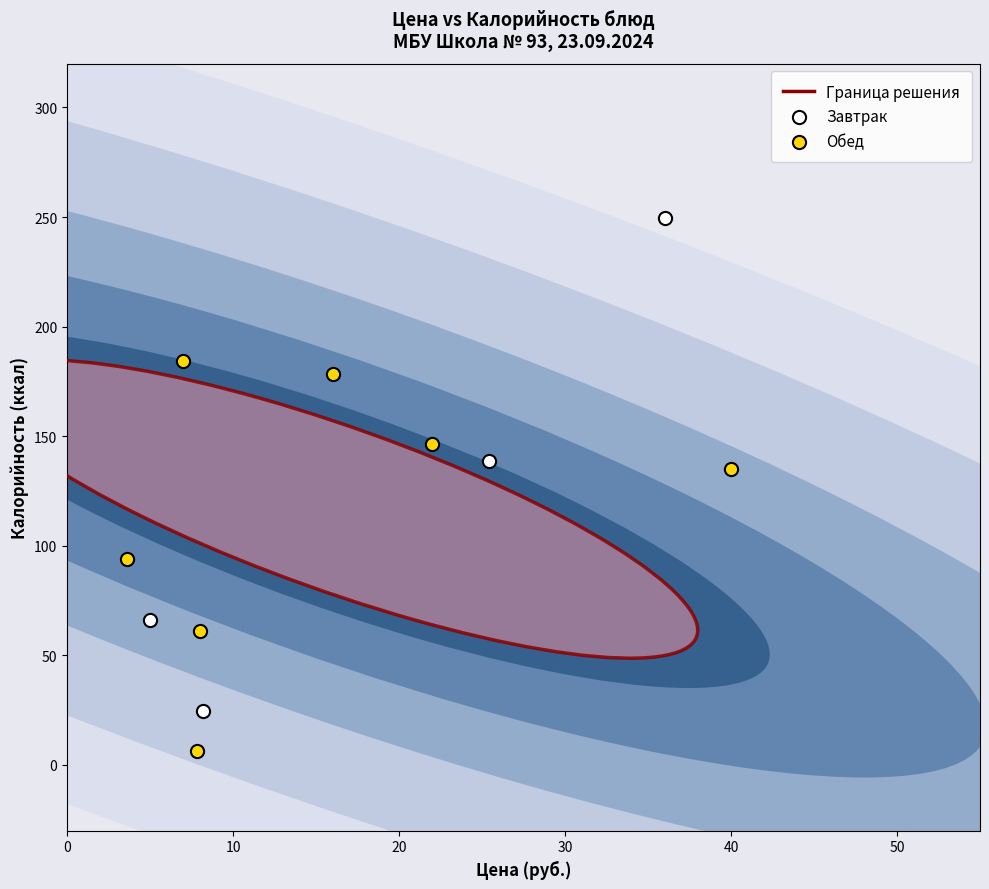

Which series has the largest Y range (max minus min)?

Завтрак